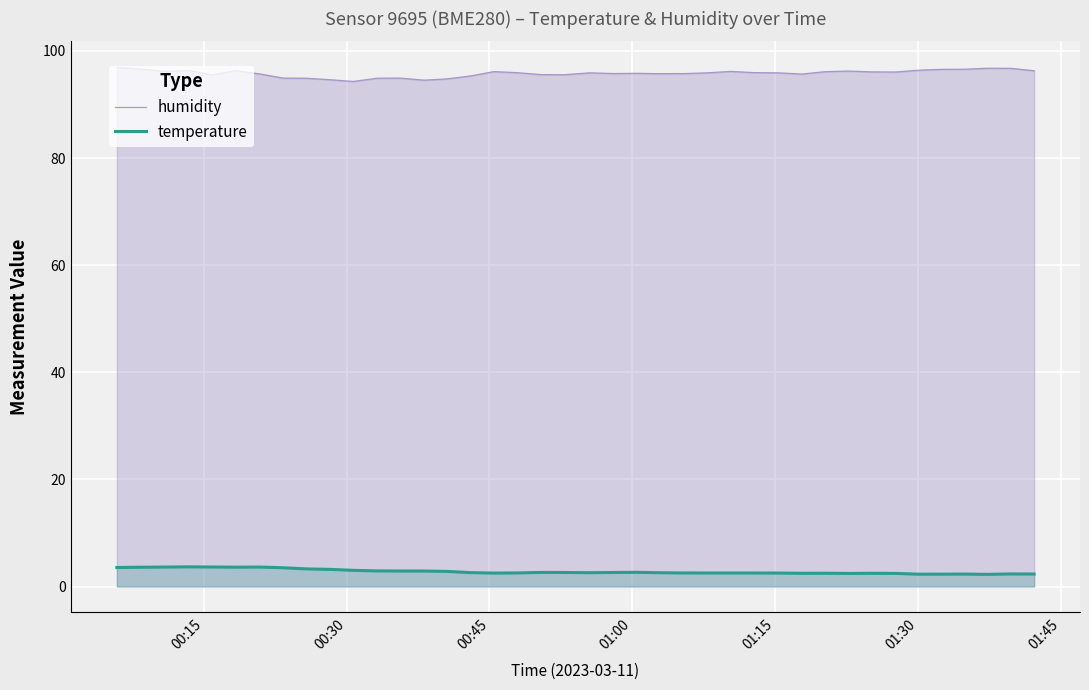

What is the greatest value displayed?

96.9